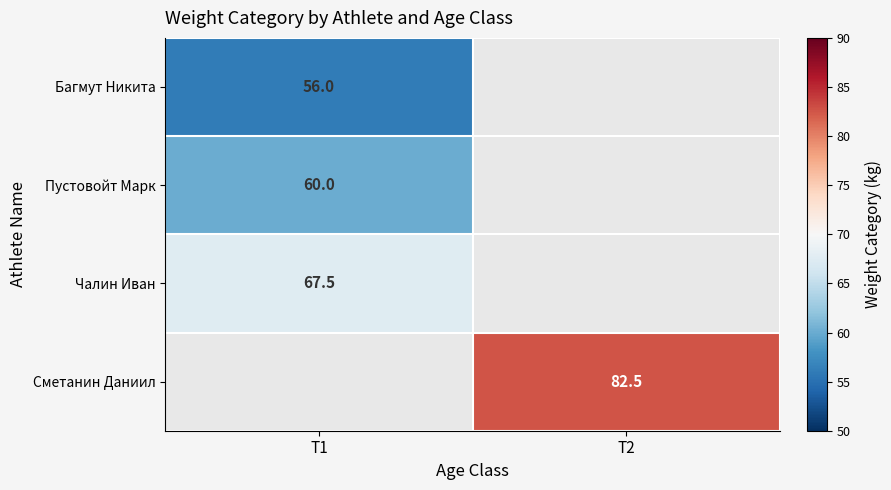

Between T2 and T1, which is larger?

T1